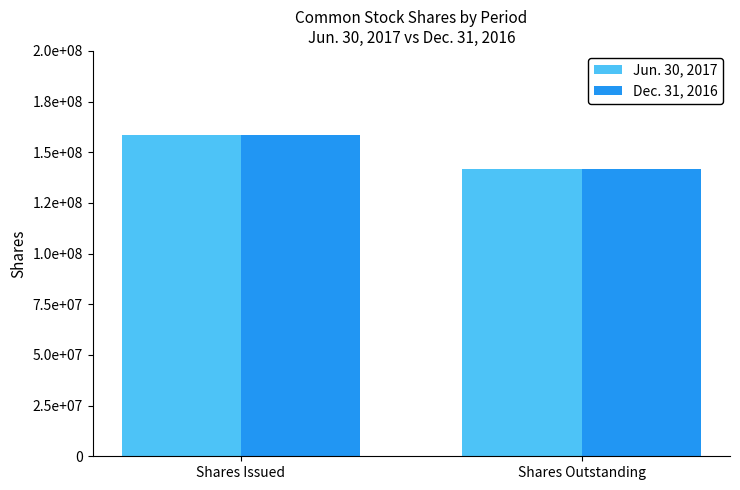

Reading left to right, transcribe all the data shown in this chart.

Jun. 30, 2017: Shares Issued=158589200	Shares Outstanding=141923591
Dec. 31, 2016: Shares Issued=158589200	Shares Outstanding=141923591